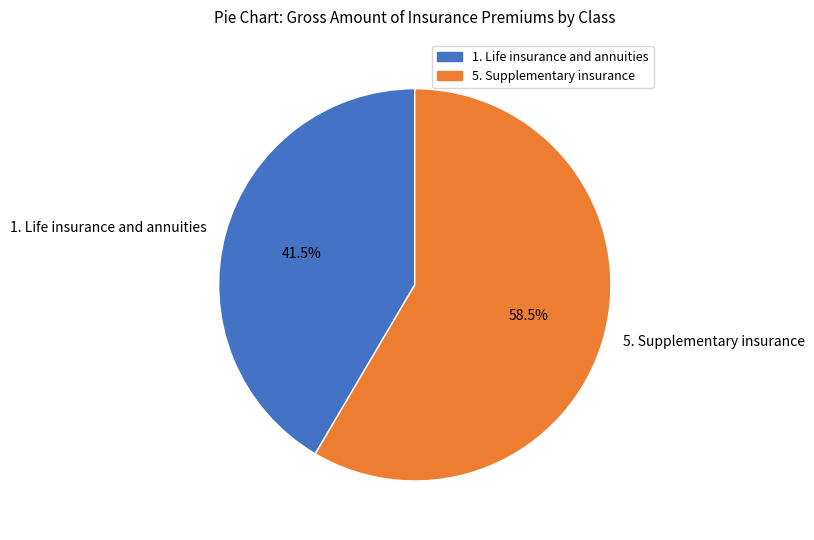

Which slice represents more than half of the pie?

5. Supplementary insurance